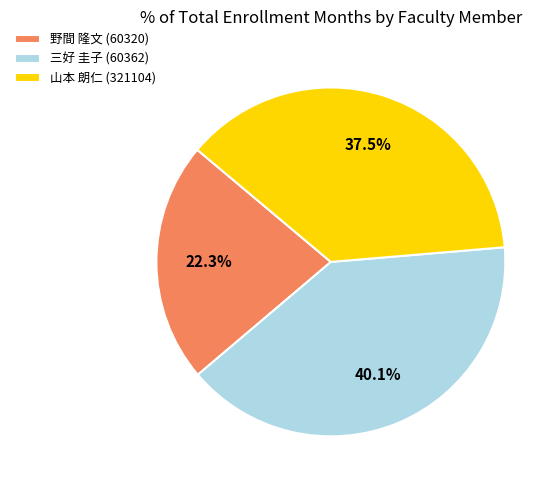

True or false: 山本 朗仁 (321104) accounts for 44% of the total.

False